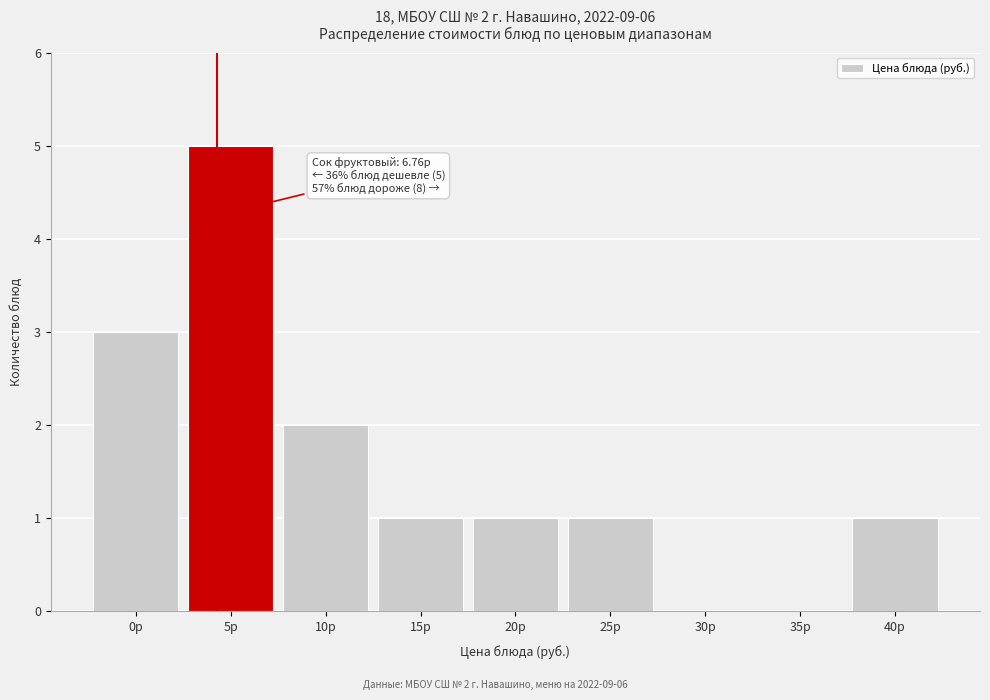

Reading left to right, what are all the values shown in this chart?

0р=3	5р=5	10р=2	15р=1	20р=1	25р=1	30р=0	35р=0	40р=1